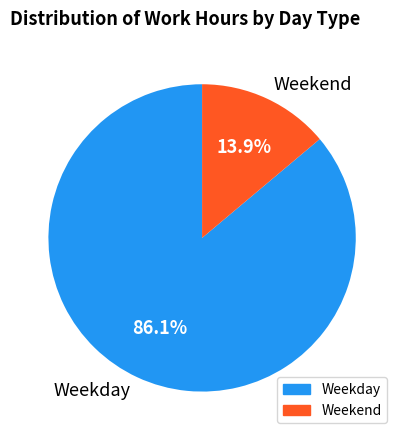

Which slice represents more than half of the pie?

Weekday